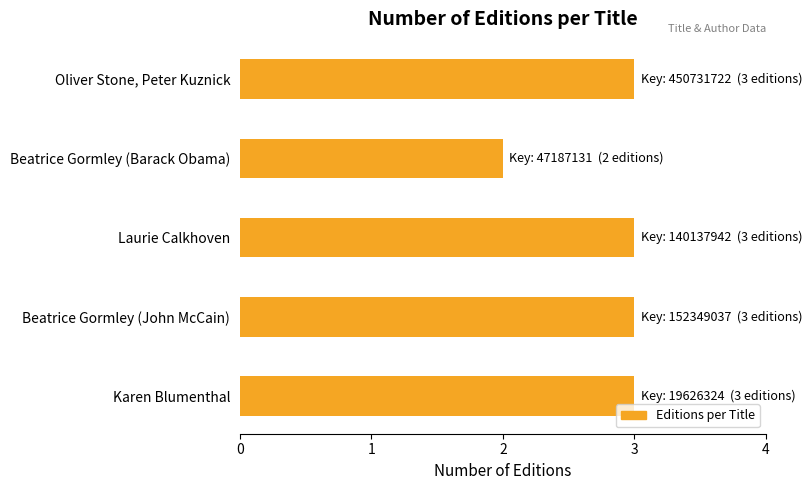

Reading bottom to top, list all the values displayed in this chart.

Karen Blumenthal=3	Beatrice Gormley (John McCain)=3	Laurie Calkhoven=3	Beatrice Gormley (Barack Obama)=2	Oliver Stone, Peter Kuznick=3